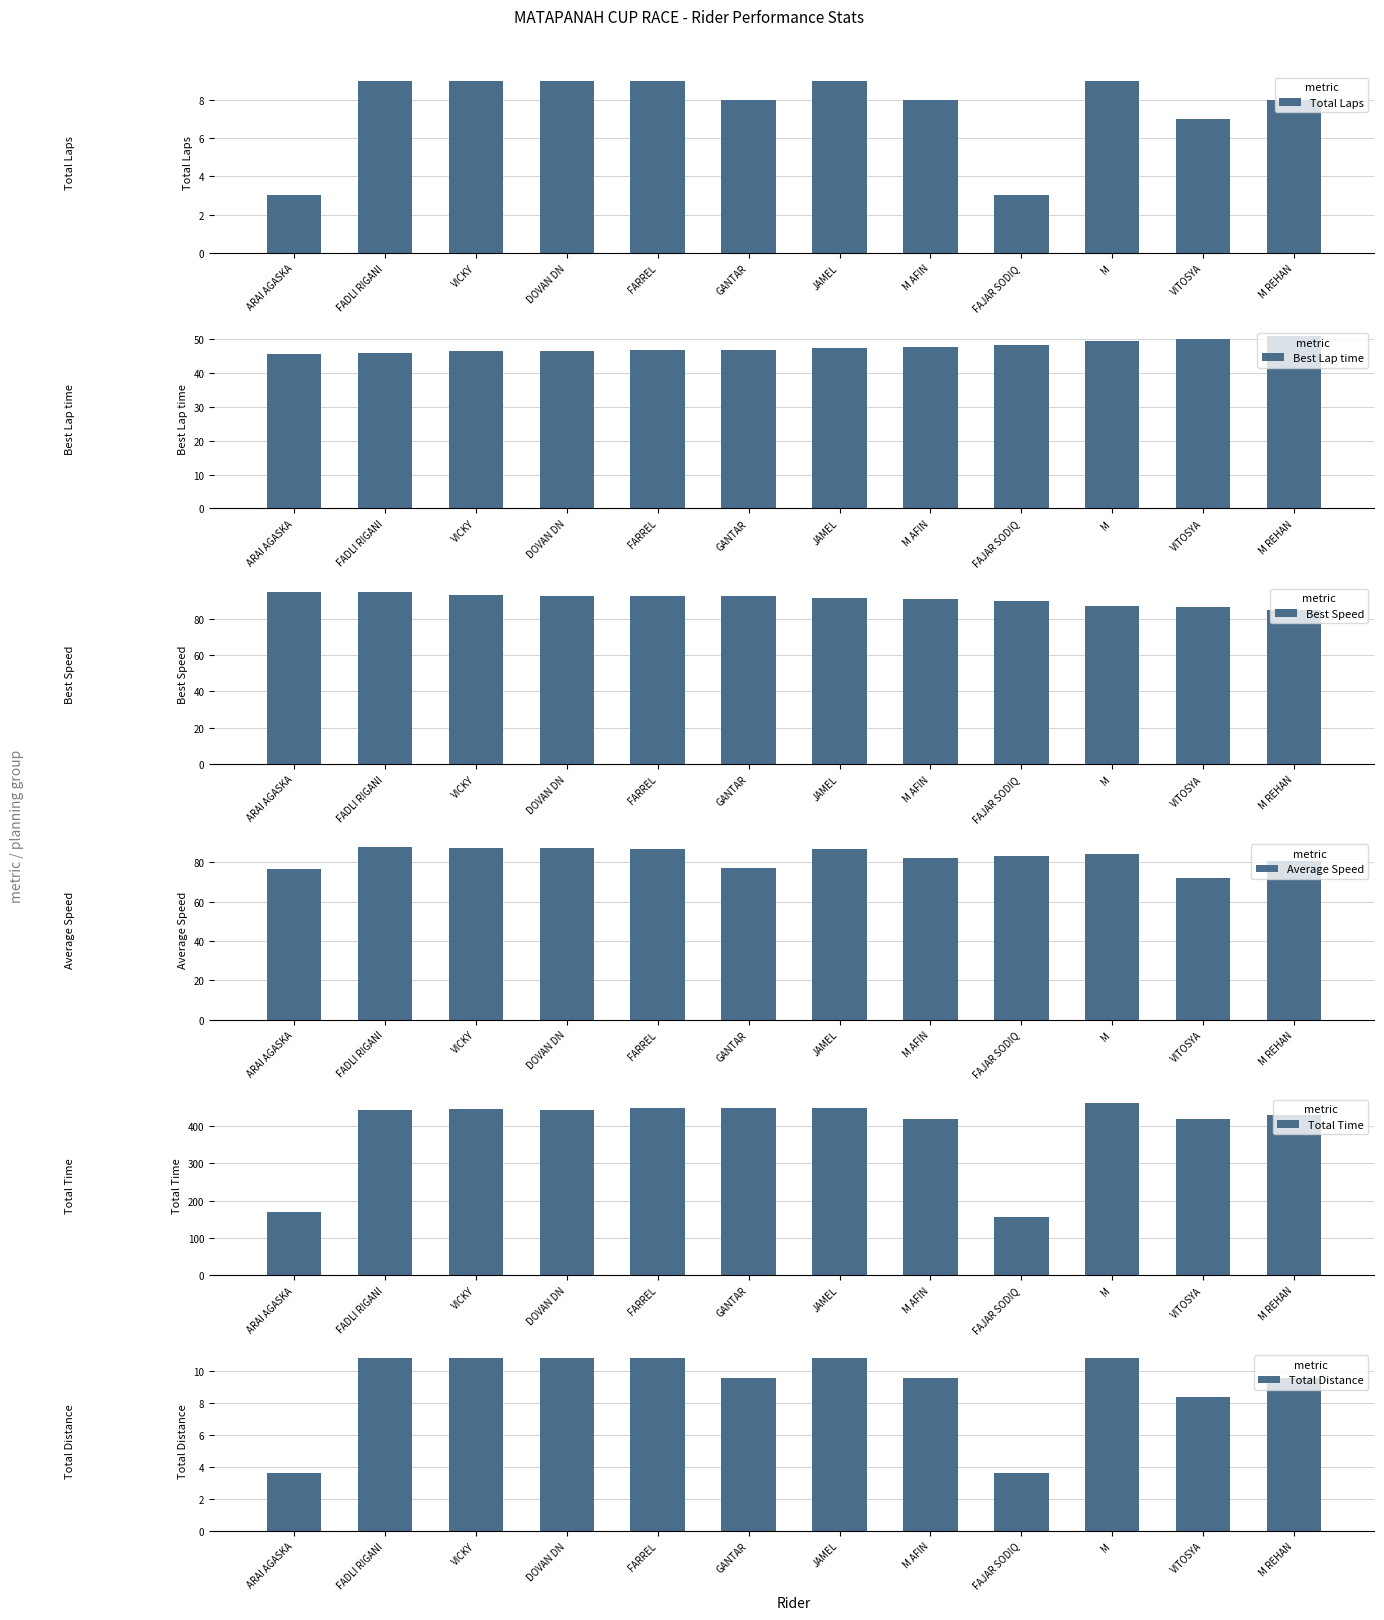

What is the sum of the Total Laps values at ARAI AGASKA and FAJAR SODIQ?

6